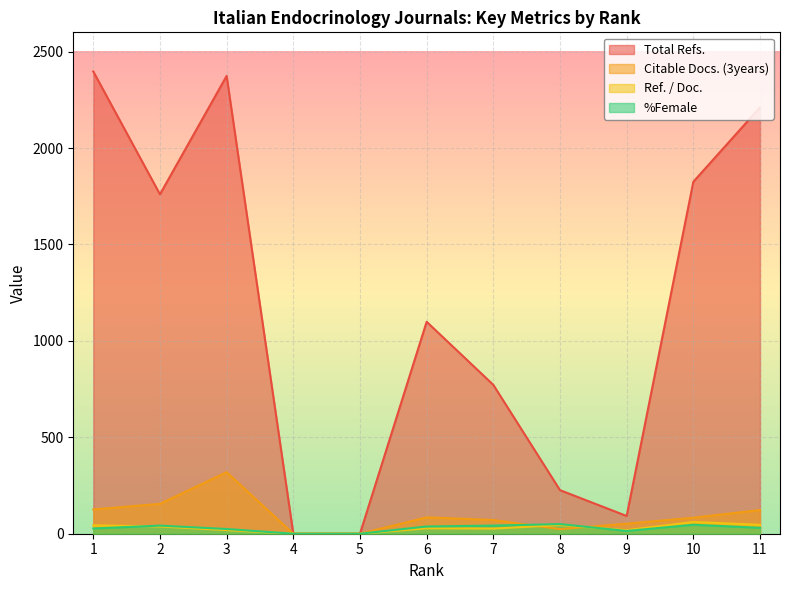

In %Female, how many points are higher than both neighbors (excluding endpoints)?

3